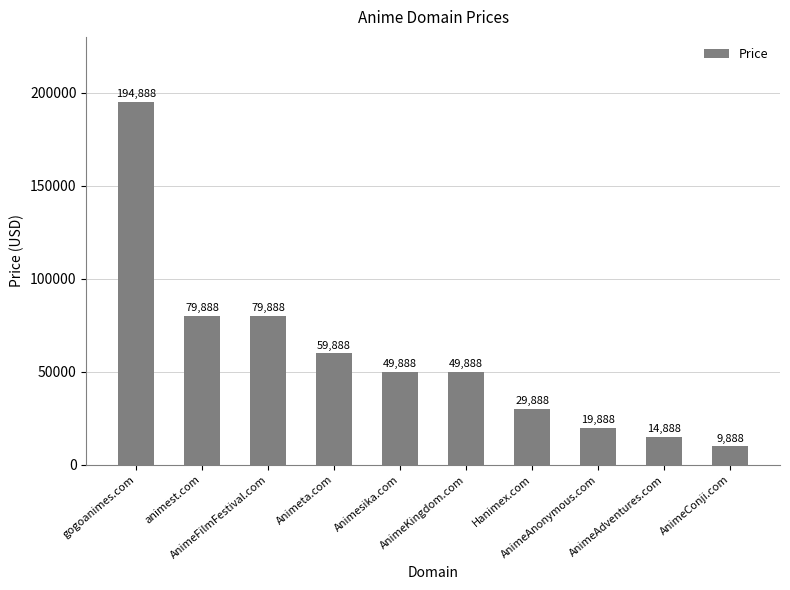

What is the difference between the maximum and minimum values?

185000